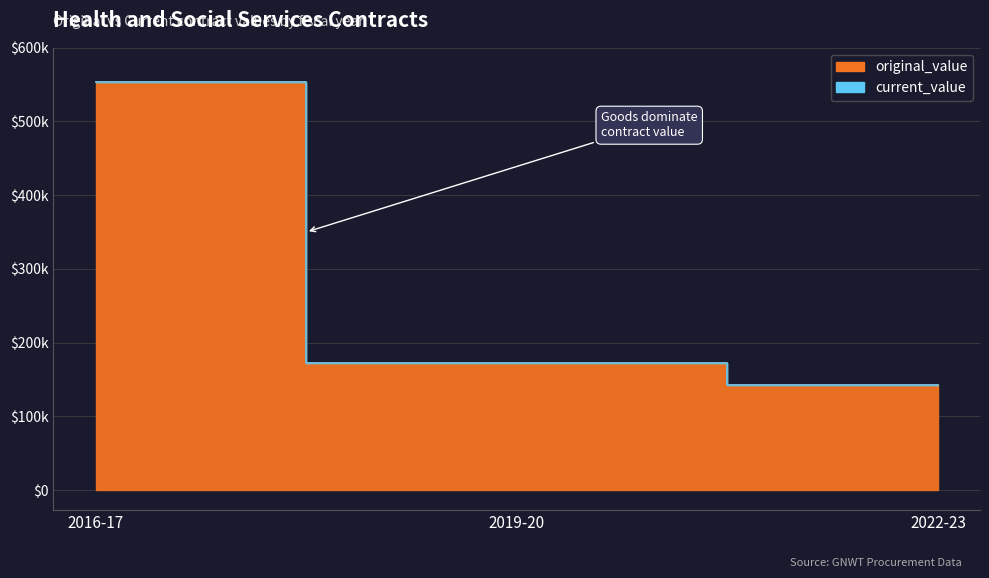

Between 2016-17 and 2019-20, which series saw the biggest shift?

original_value